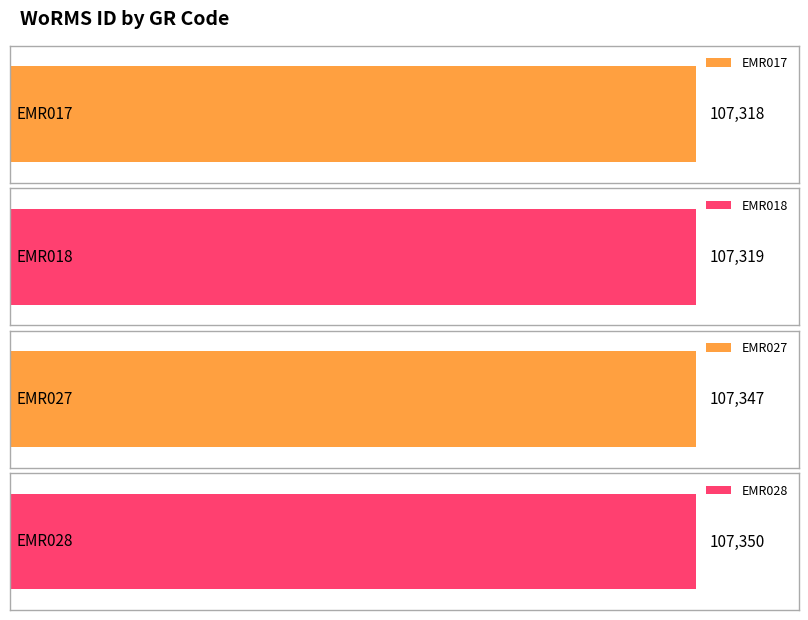

At which category does the chart reach its peak across all series?

EMR028